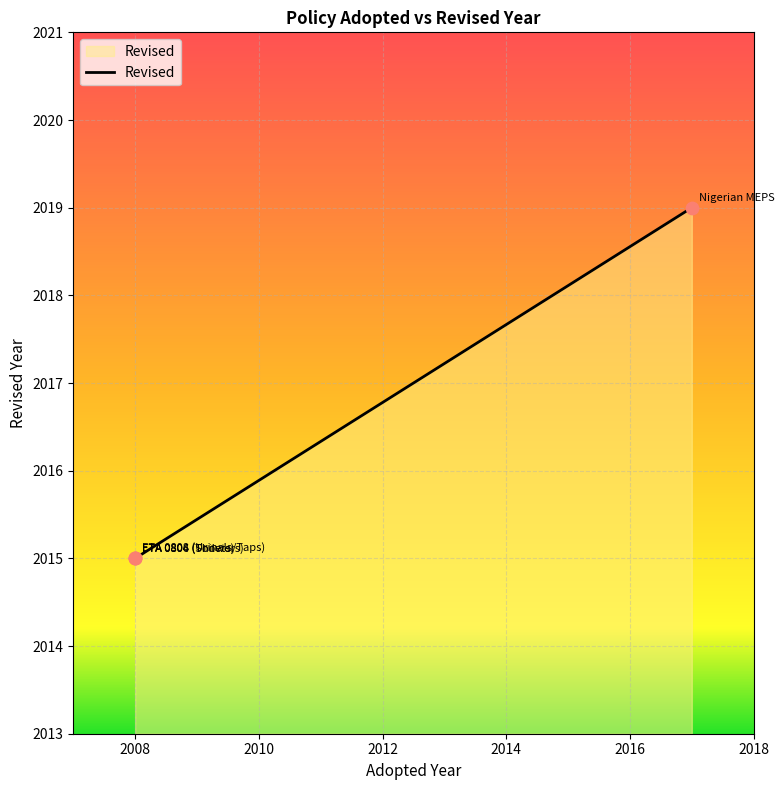

Between ETA 0806 (Showers) and ETA 0808 (Urinals/Taps), which is larger?

ETA 0806 (Showers)